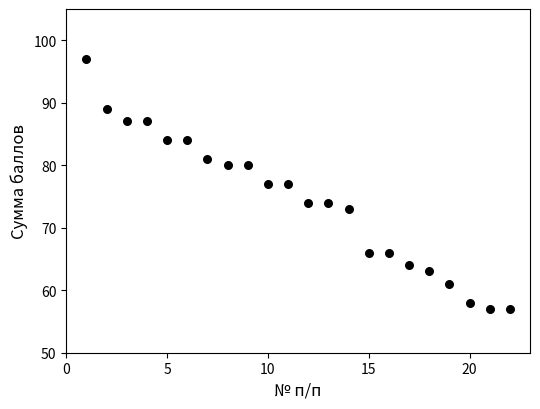

What is the range of X values (max minus min)?

21